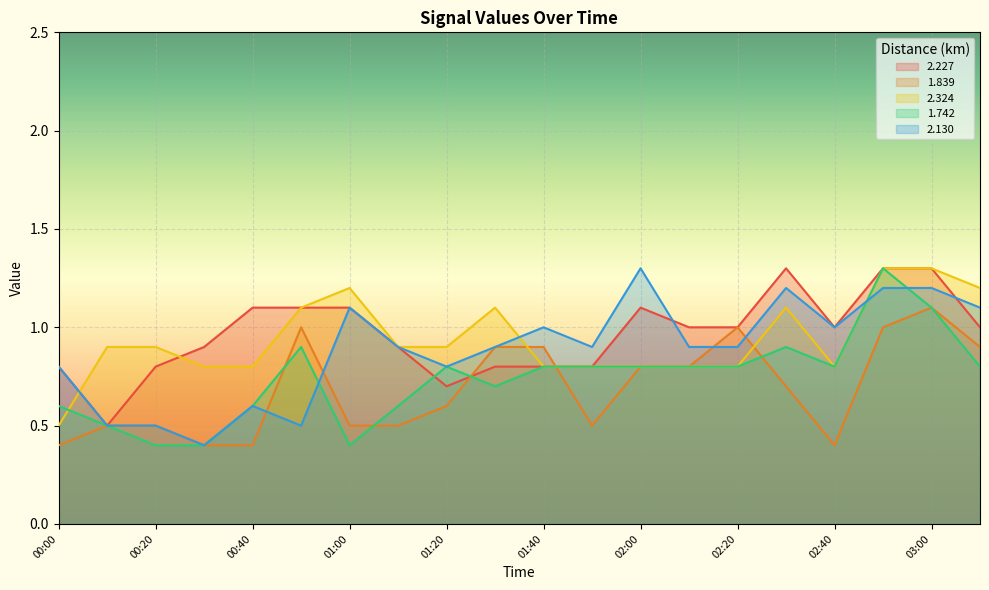

At which category is the sum across all series the highest?

02:50